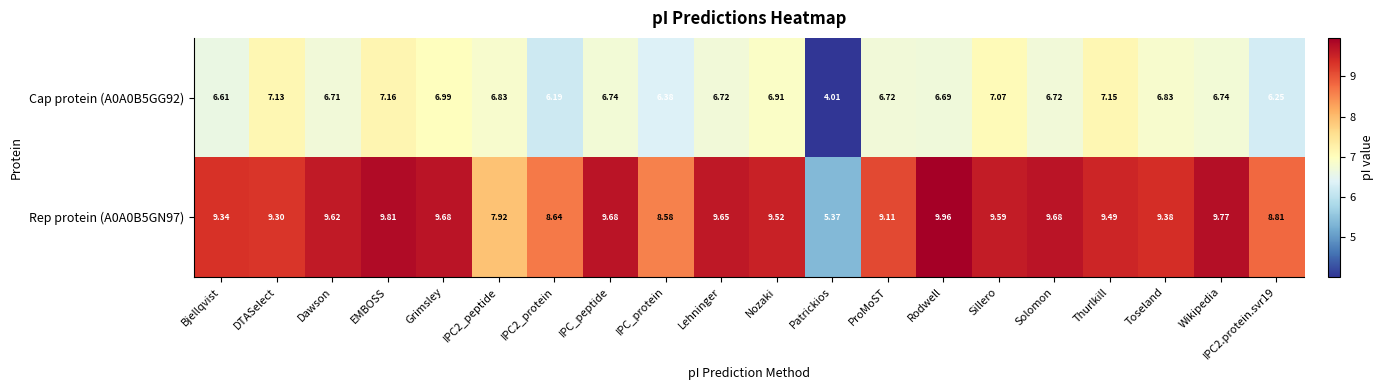

At how many categories does at least one series exceed 8?

18